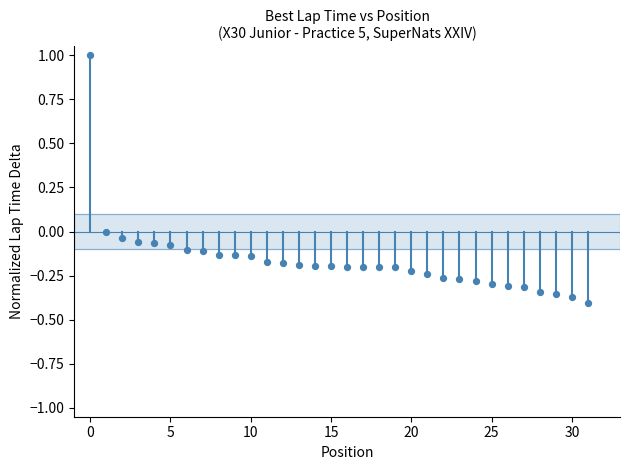

What is the range of Y values (max minus min)?

1.4